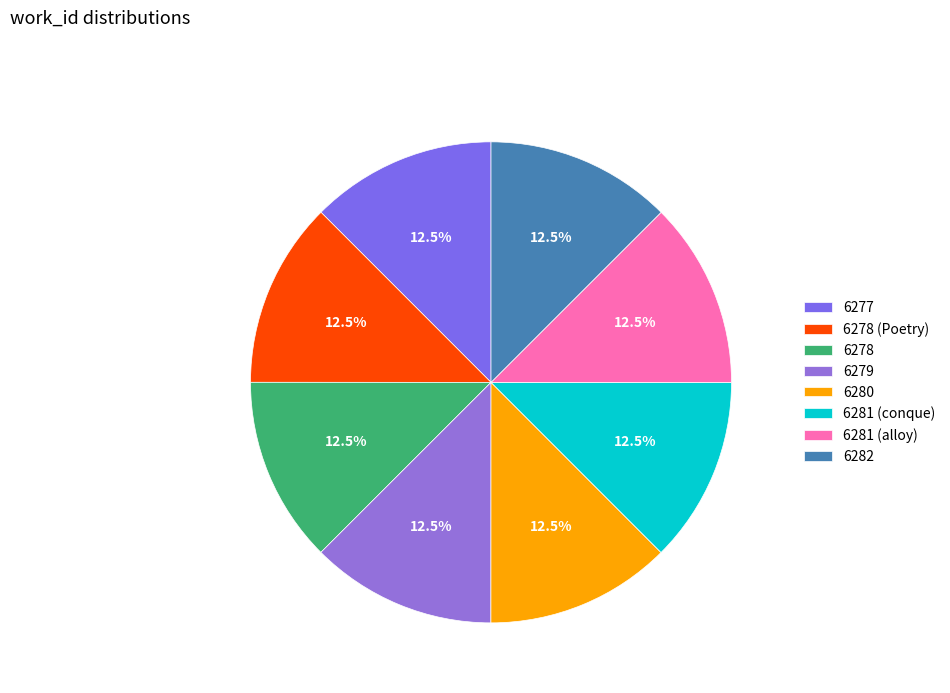

How much of the chart is everything except 6279?

87.5%